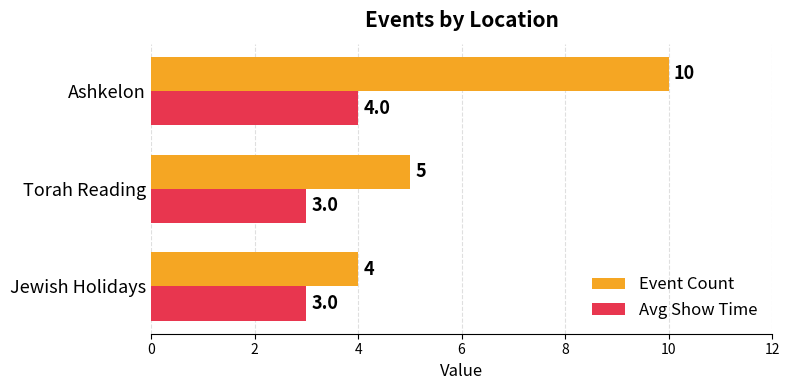

Rank the categories by Event Count value from highest to lowest.

Ashkelon, Torah Reading, Jewish Holidays